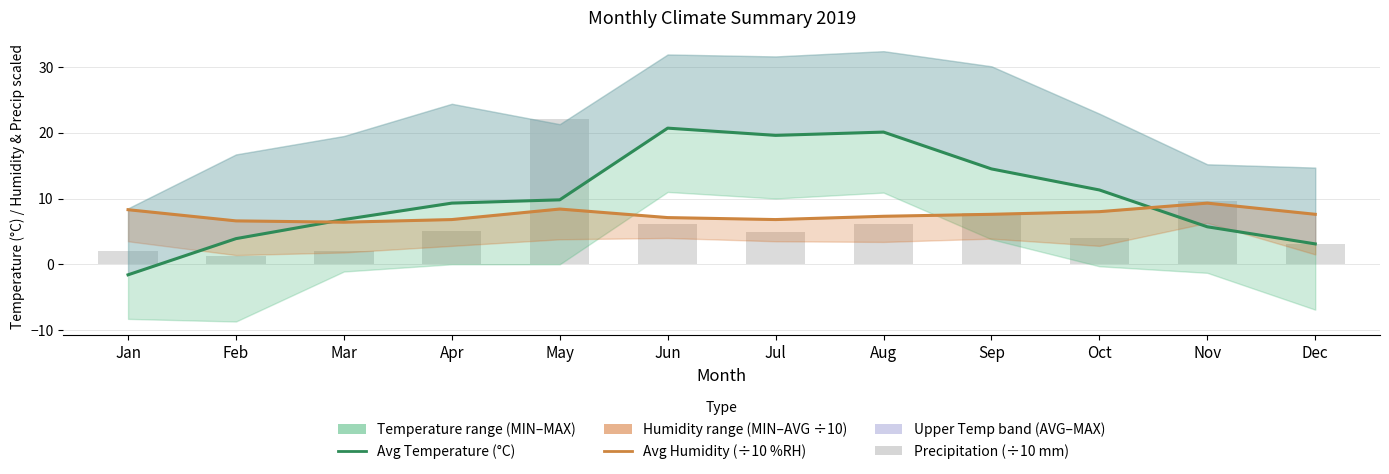

Which category has the highest value in the Avg Humidity (÷10 %RH) series?

Nov